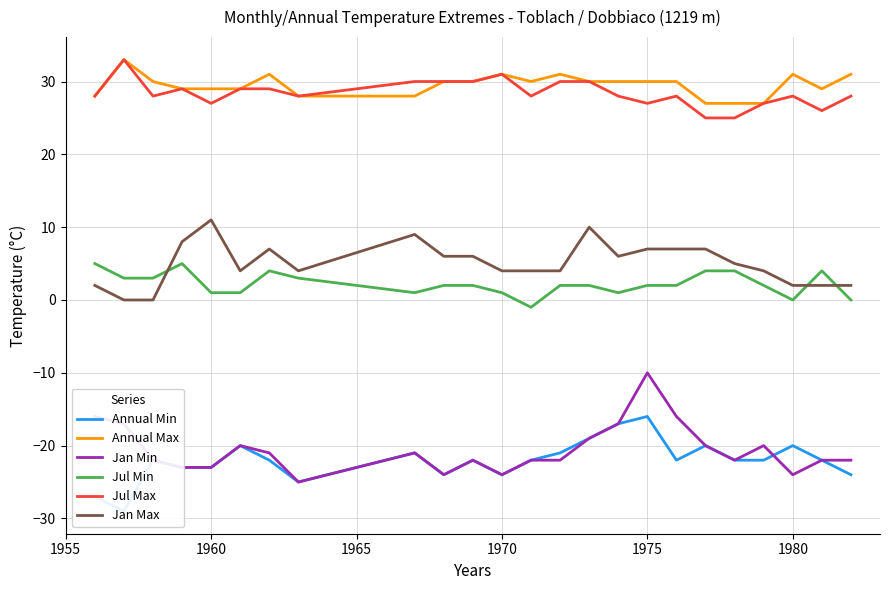

What is the highest value of the Jul Min series?

5